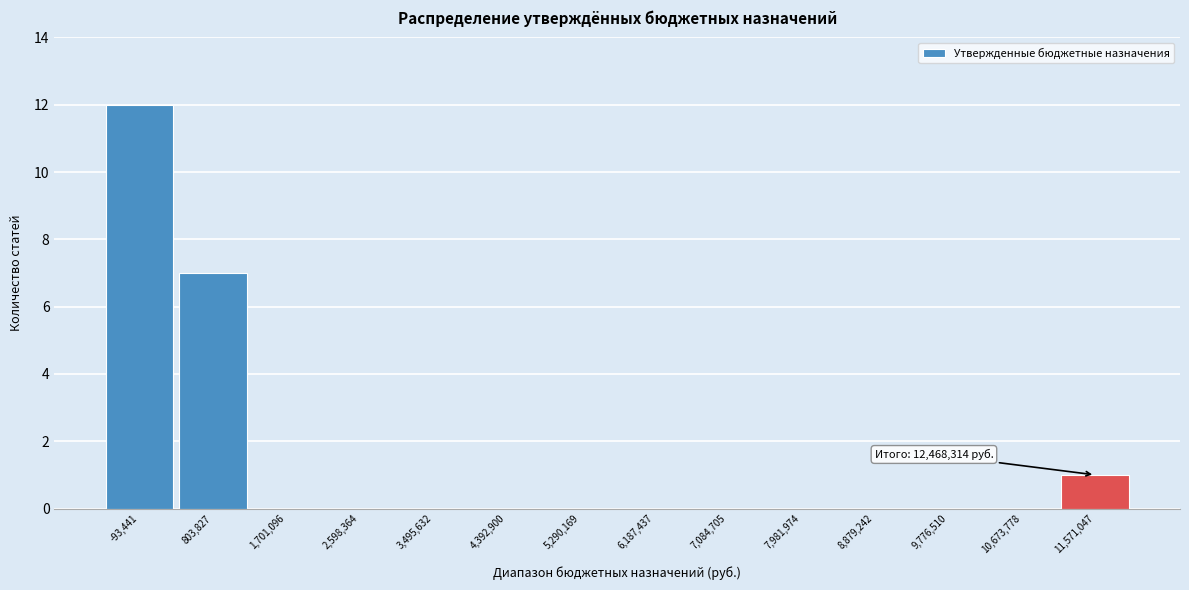

Reading right to left, what are all the values shown in this chart?

11,571,047=1	10,673,778=0	9,776,510=0	8,879,242=0	7,981,974=0	7,084,705=0	6,187,437=0	5,290,169=0	4,392,900=0	3,495,632=0	2,598,364=0	1,701,096=0	803,827=7	-93,441=12